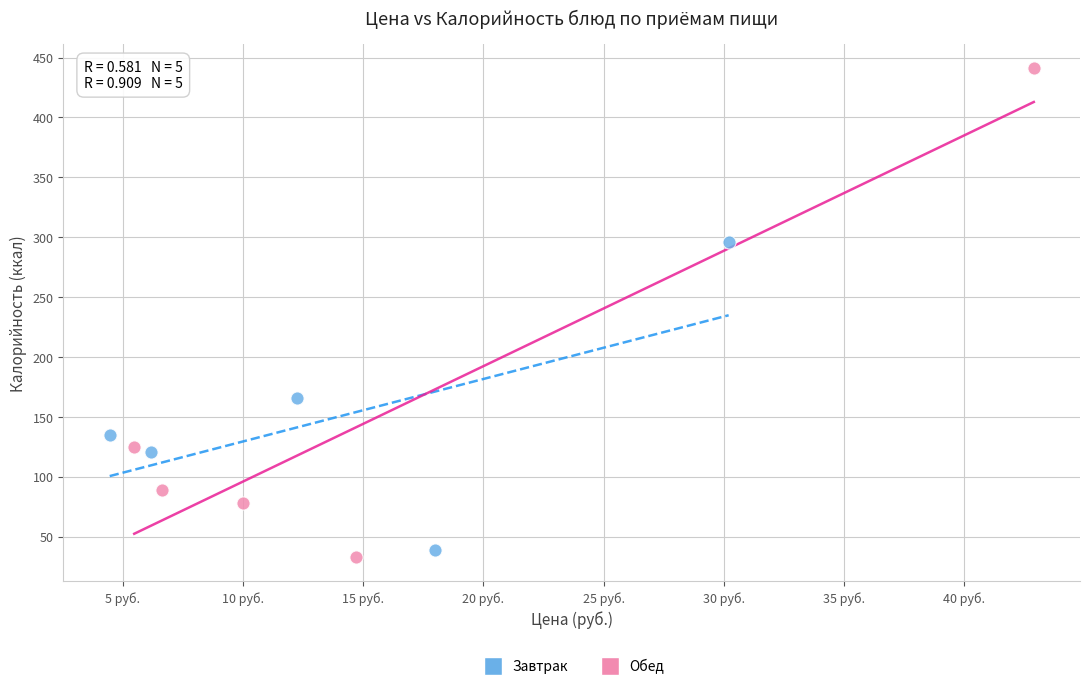

Which series has the largest Y range (max minus min)?

Обед